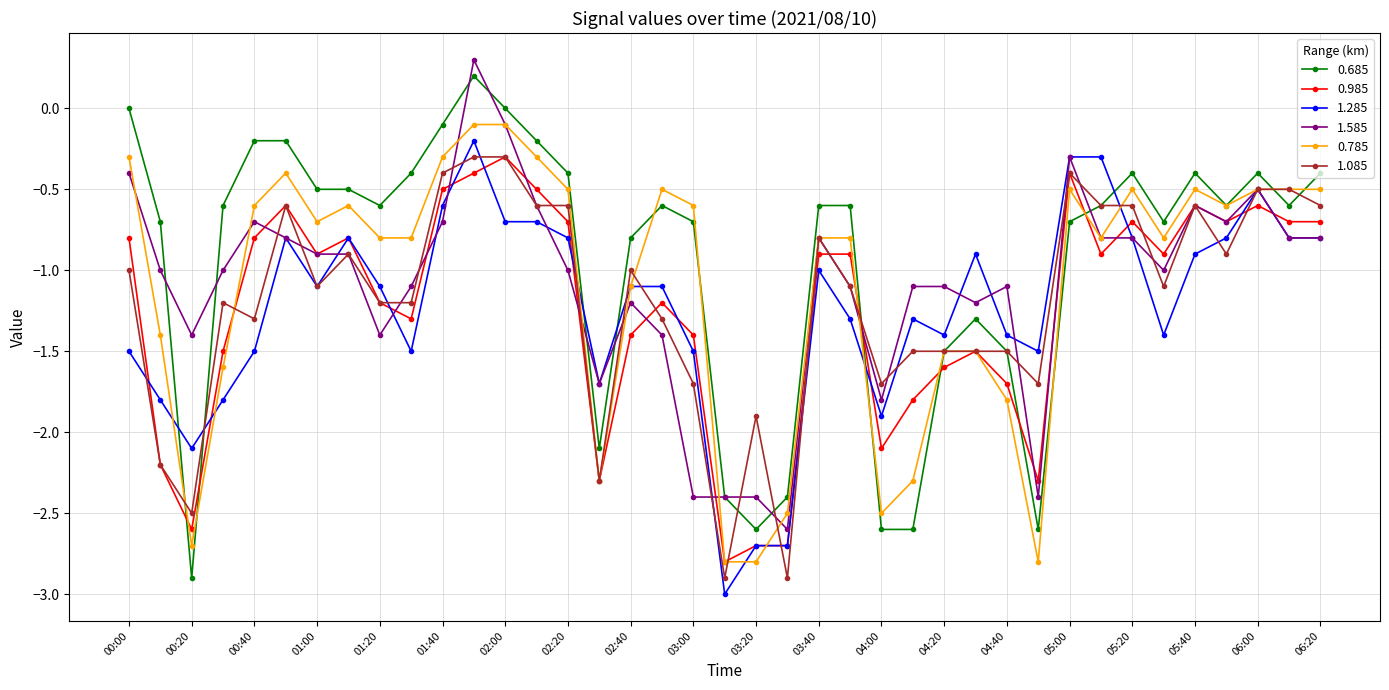

True or false: 0.685 has more than 2 interior local peaks.

True